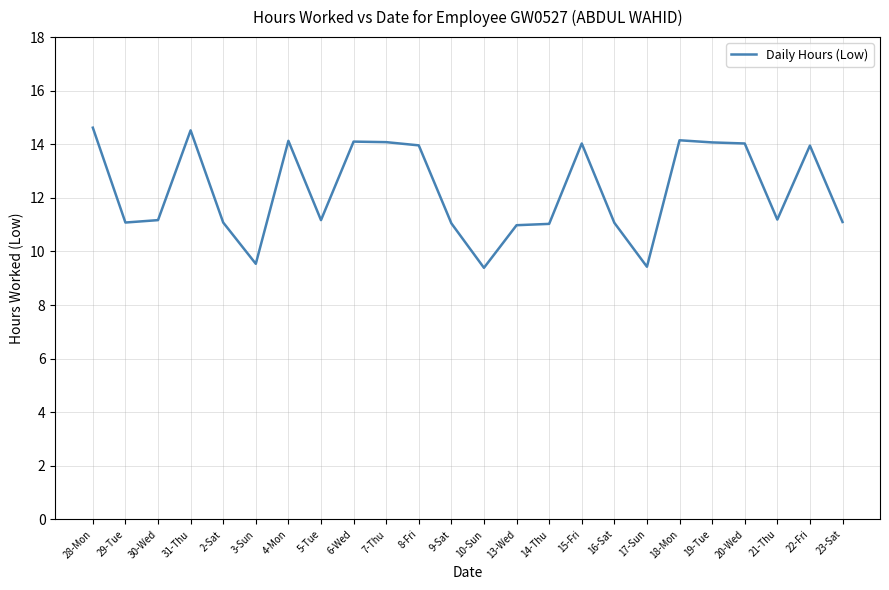

Is it true that the value at 9-Sat is 5.6?

False